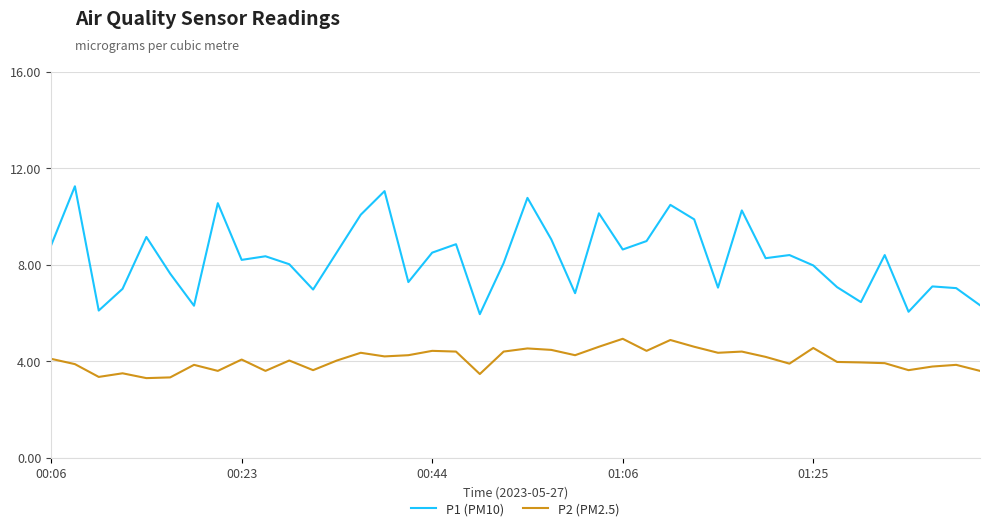

What is the smallest value displayed?

3.3